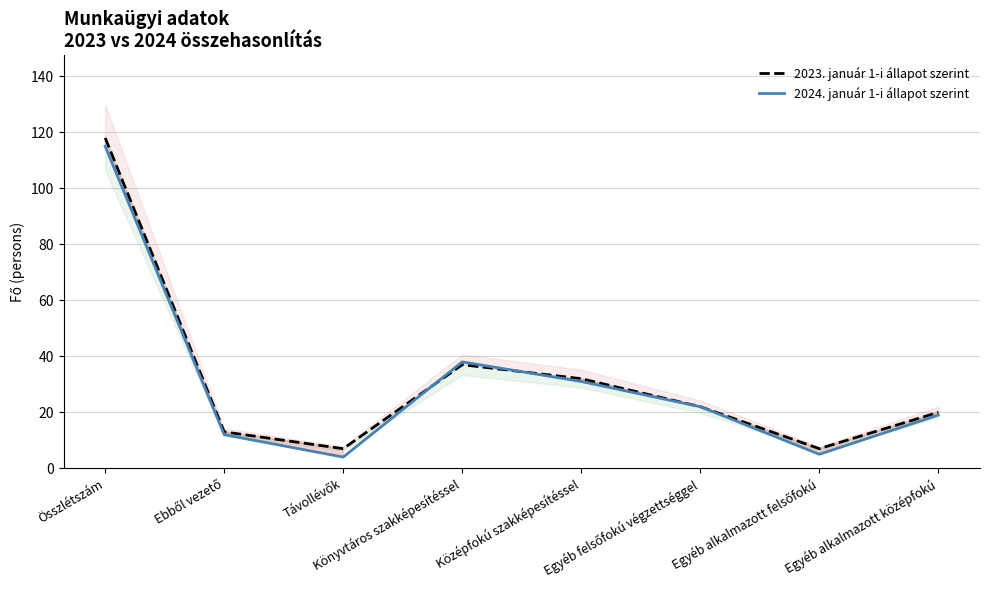

How many data points does each series have?

8